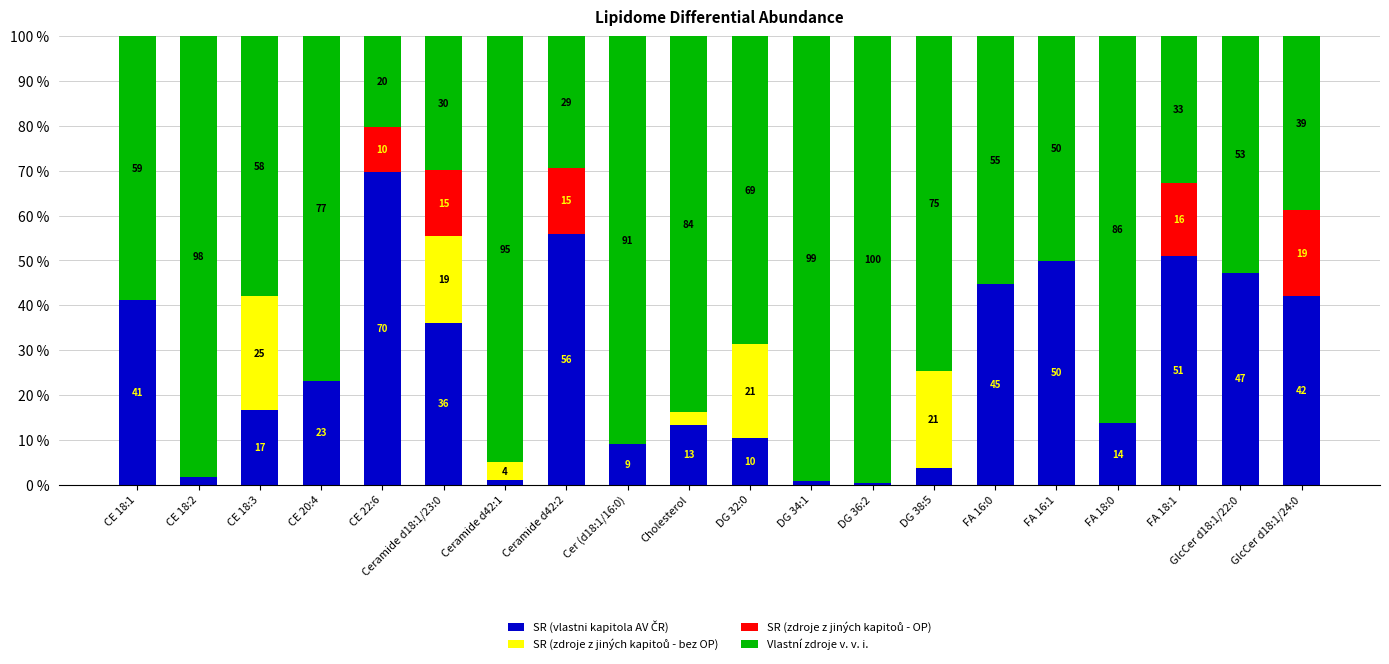

The value of SR (zdroje z jiných kapitoů - OP) at FA 18:1 is 16.3. True or false?

True